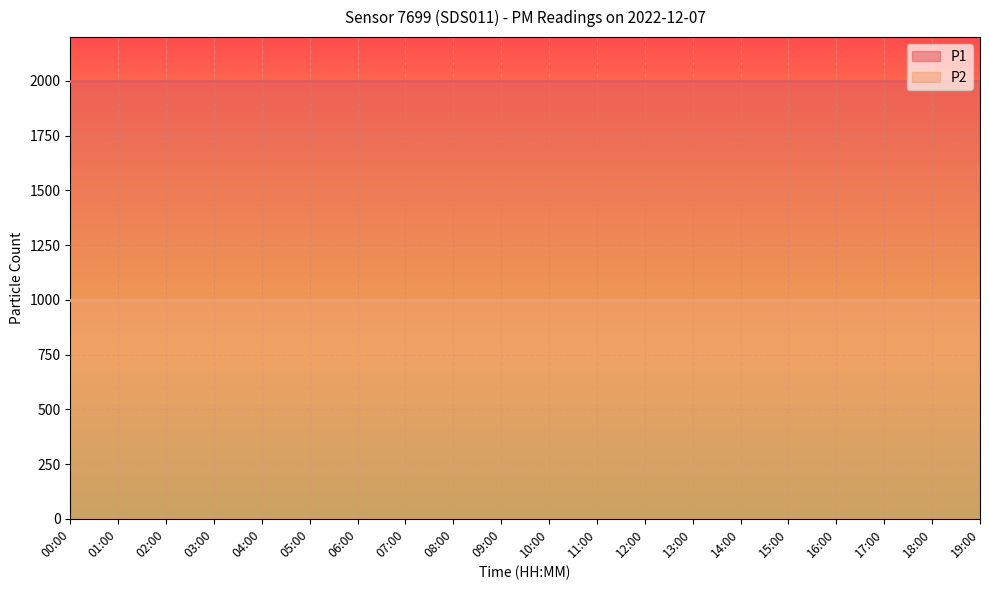

At how many categories does at least one series exceed 1779?

20